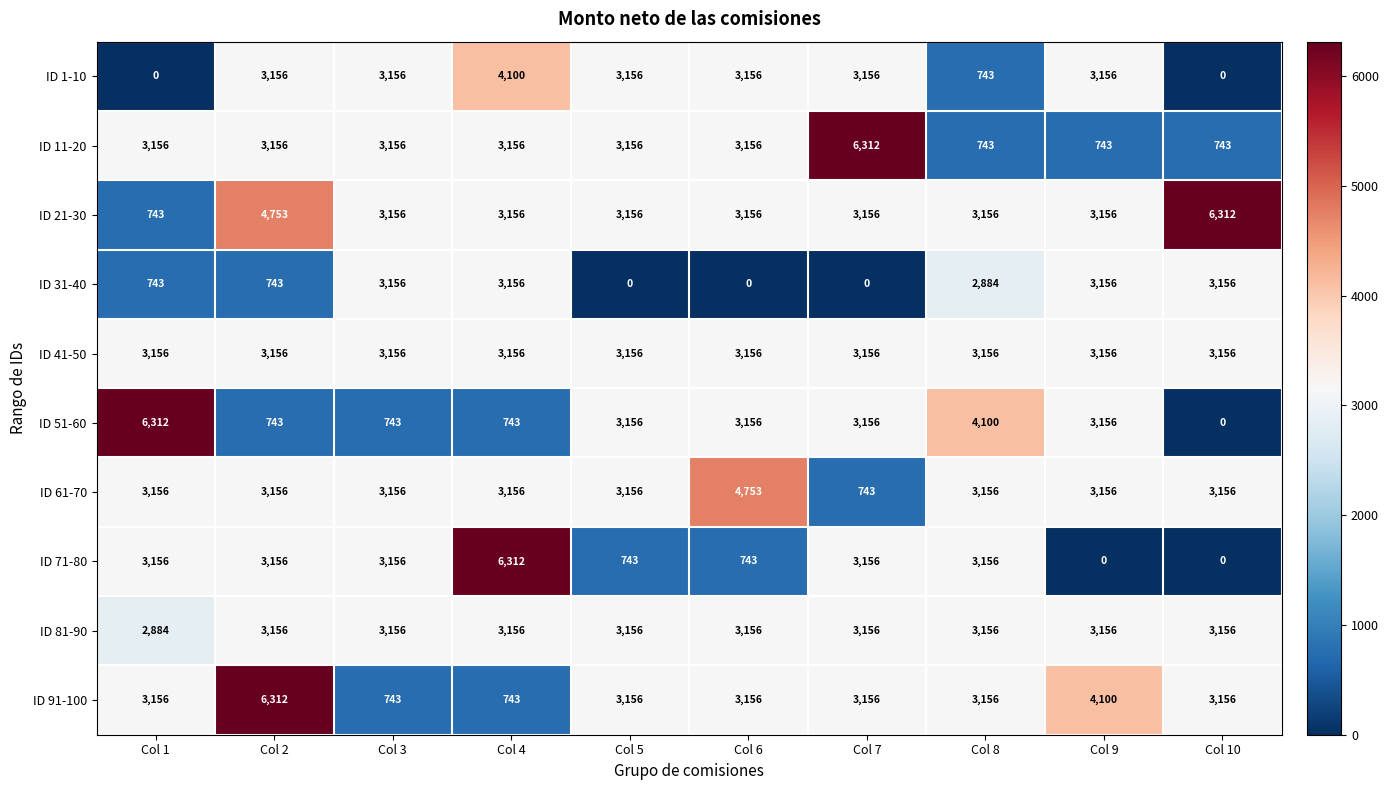

Is it true that ID 31-40 equals 3156 at Col 9?

True